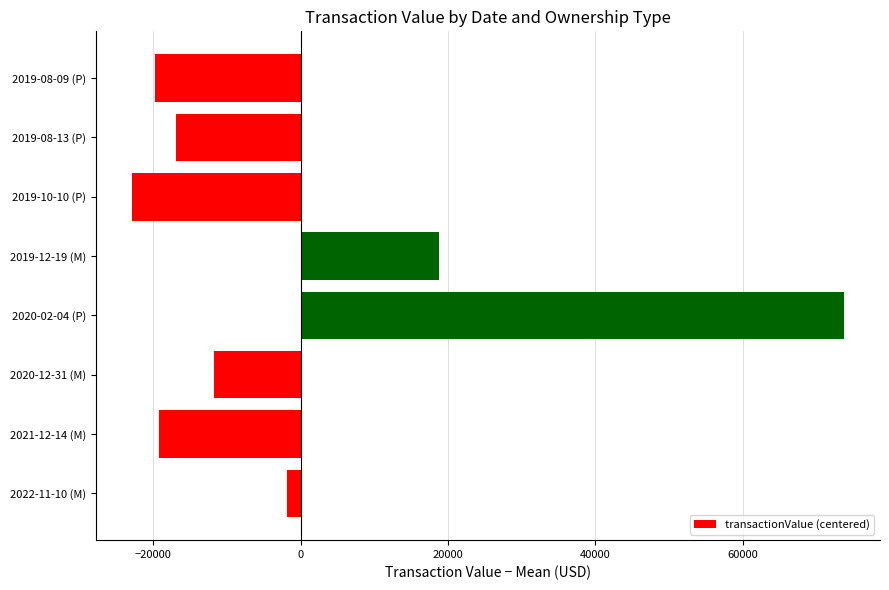

Read the value at 2019-12-19 (M).

18804.6